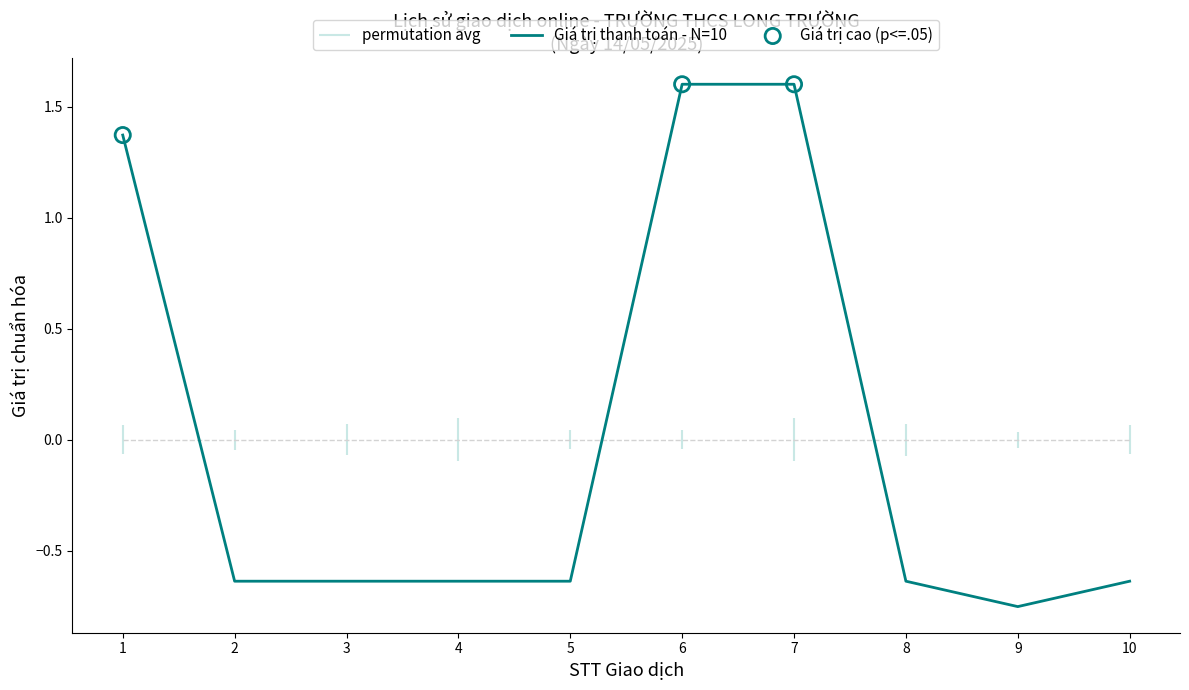

Which has a higher value, 9 or 4?

4